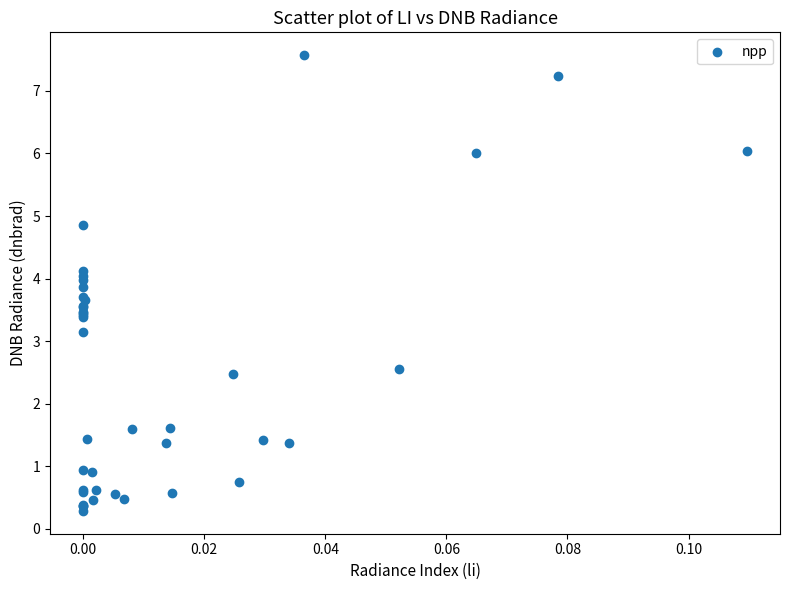

What Y value in the scatter plot is closest to 3?

3.1